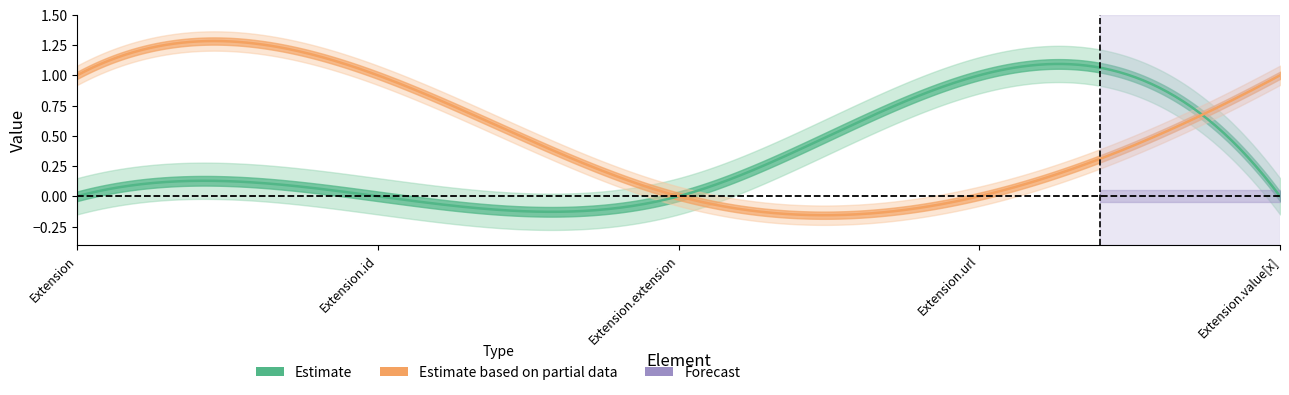

What is the difference between the highest and lowest values at Extension.id?

1